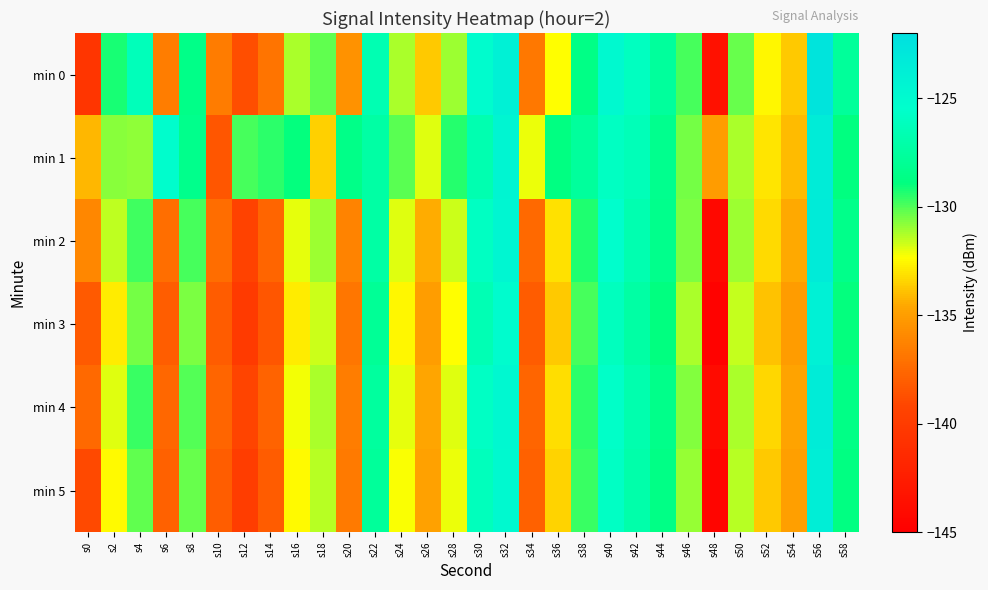

What is the spread (max minus min) of values at s52?

1.3